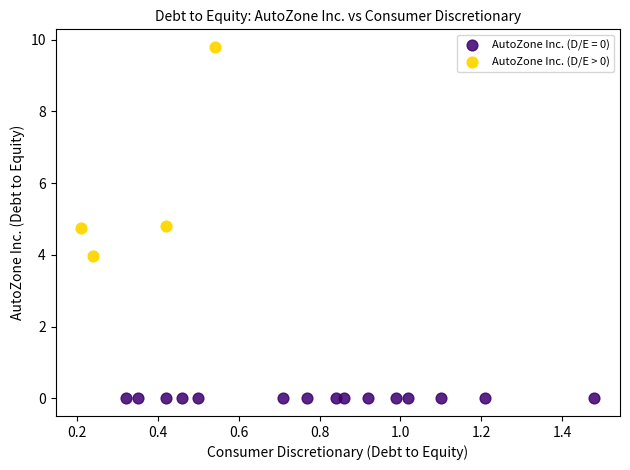

Which series contains the lowest Y value?

AutoZone Inc. (D/E = 0)